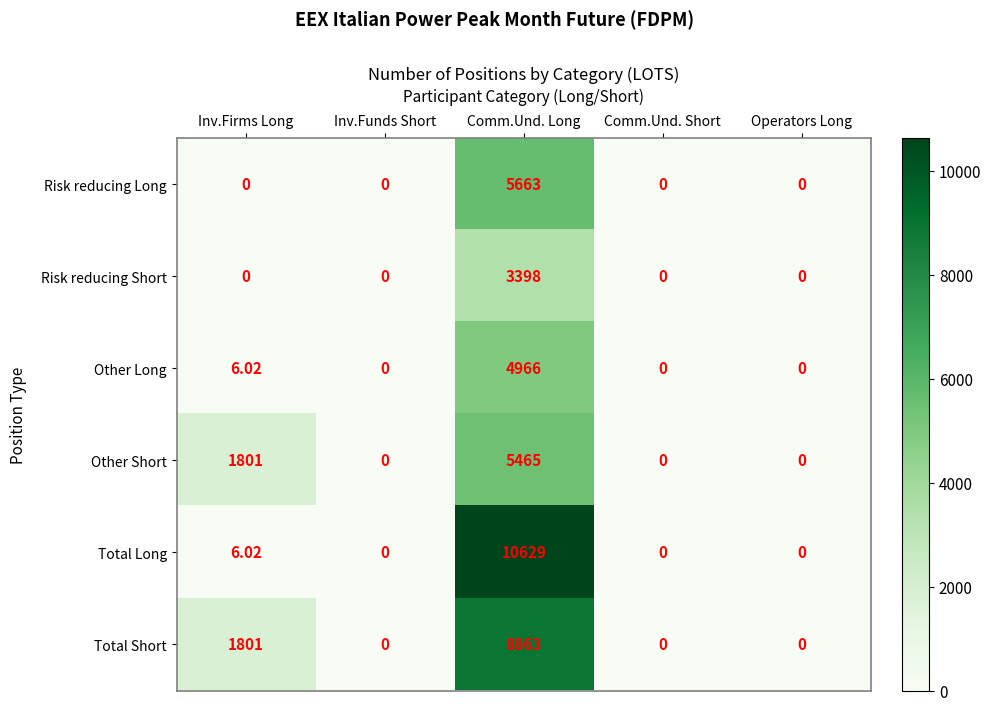

Which category has the highest value across all series?

Comm.Und. Long